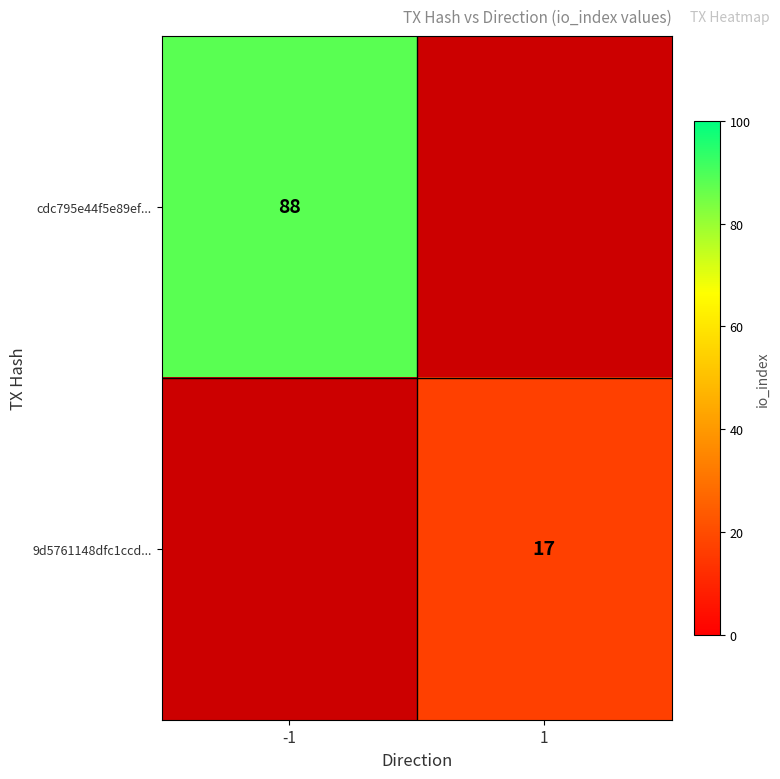

The value of 9d5761148dfc1ccd... at 1 is 17. True or false?

True